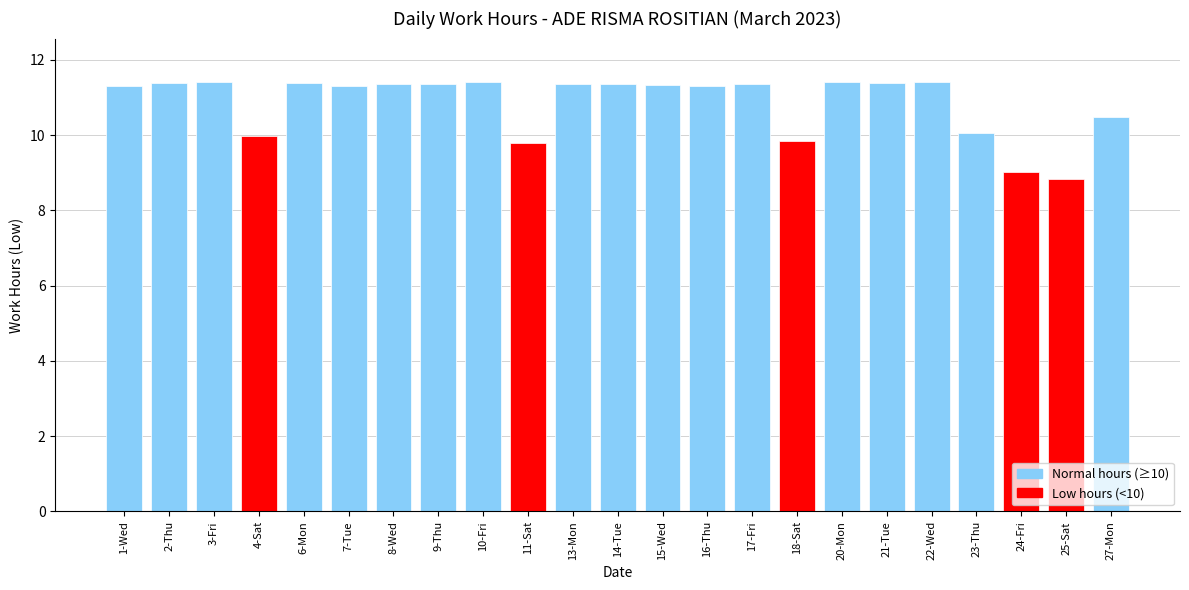

What is the change in value from 11-Sat to 14-Tue?

+1.6